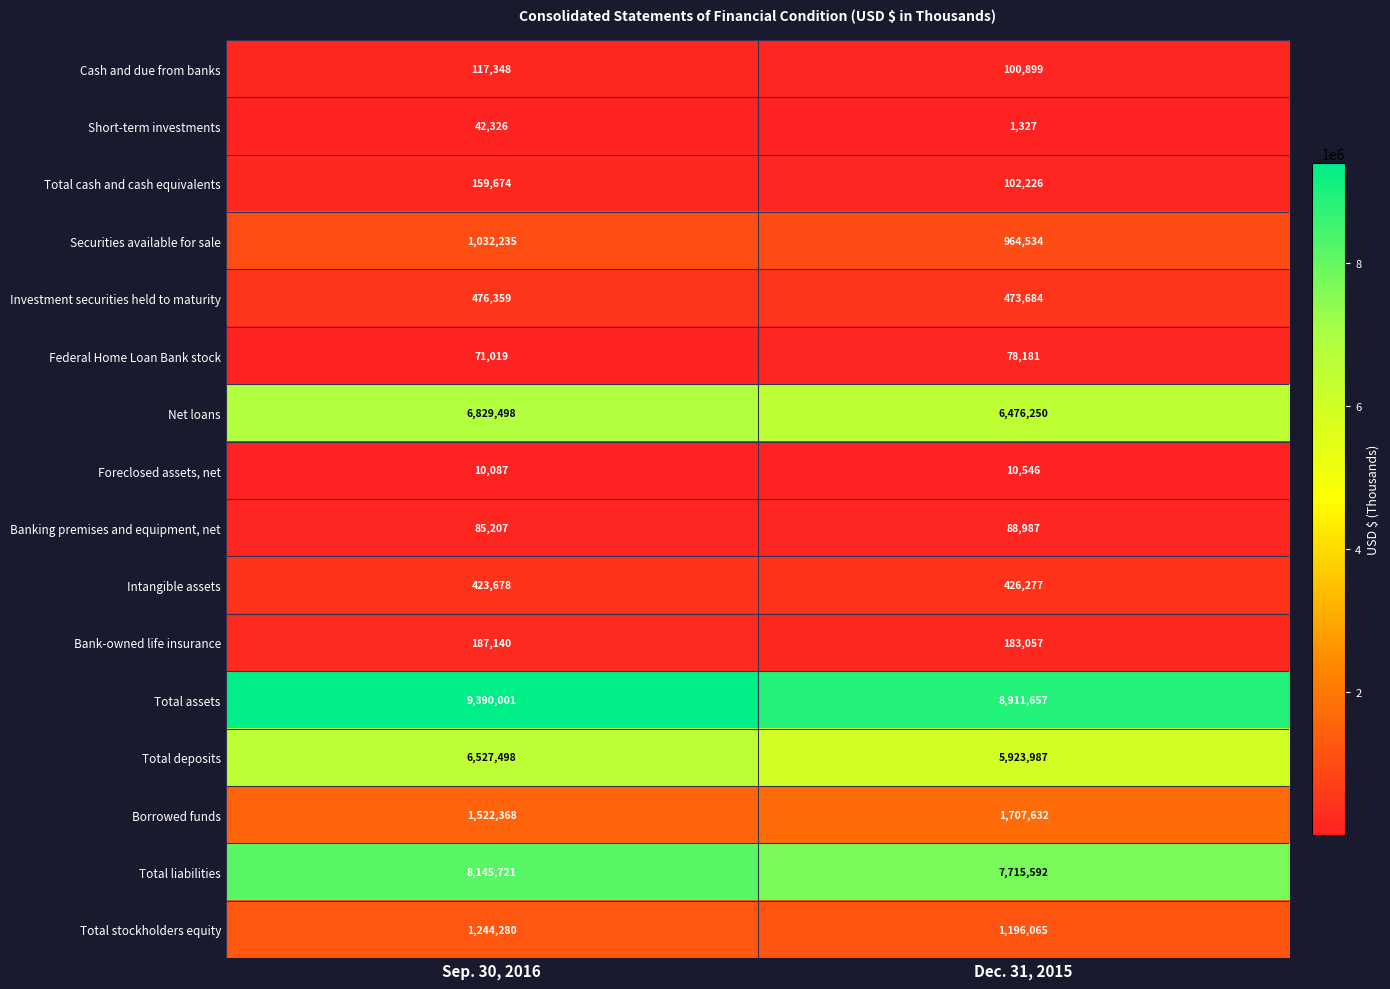

Is it true that Intangible assets equals 741019 at Dec. 31, 2015?

False